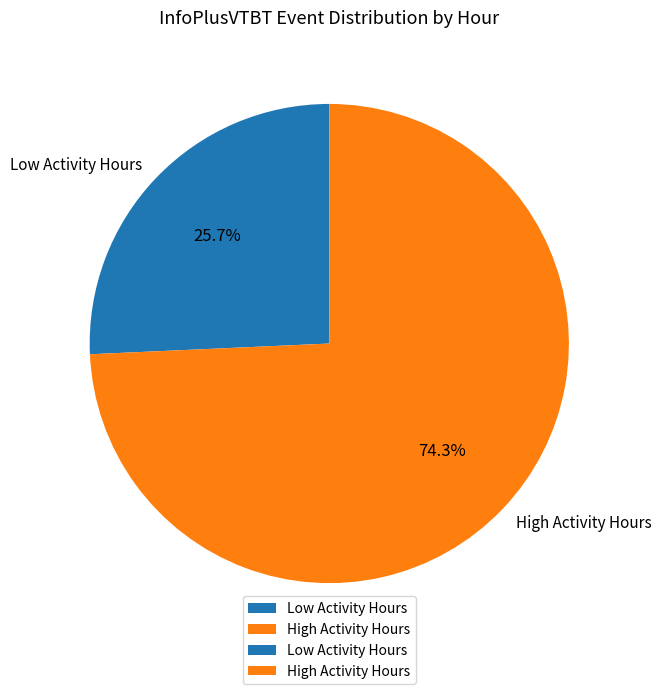

How many slices are in this pie chart?

2